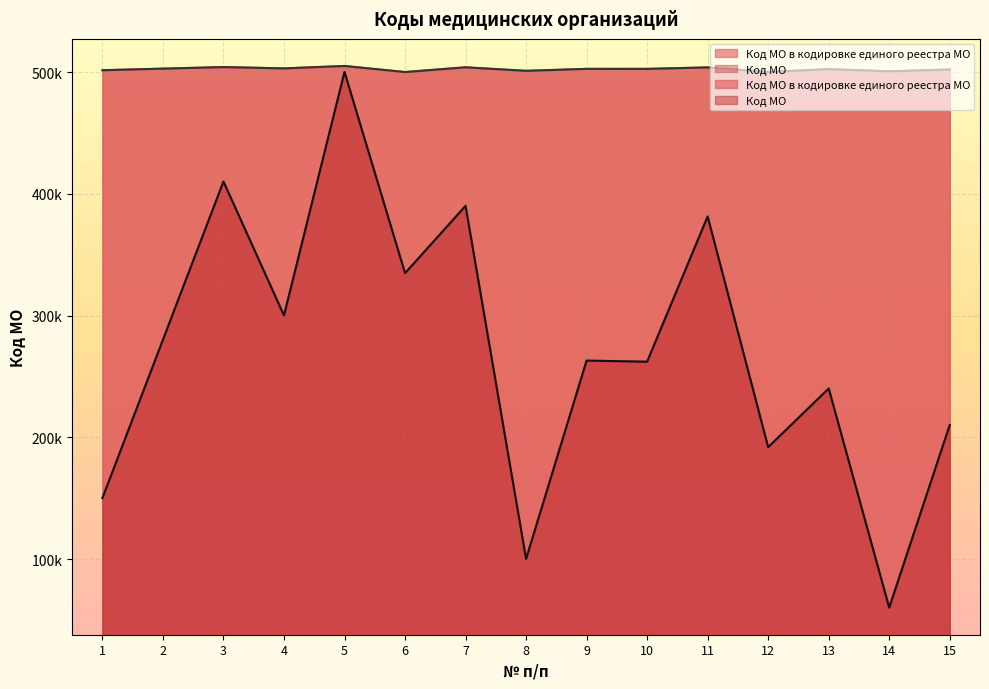

Is the value of Код МО в кодировке единого реестра МО at 14 greater than the value of Код МО at 5?

Yes